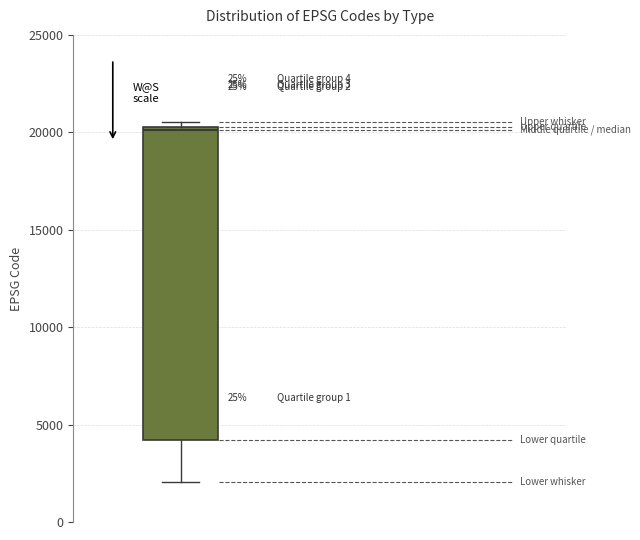

Transcribe this box plot: give where the median line is, the range the box spans, and where the two whiskers end, as read against the y-axis. The values are not printed on the chart, so give them approximately, as read against the axis.

median 20000, box 4000 to 20500, whiskers 2000 to 20500 (just above the box's upper edge)